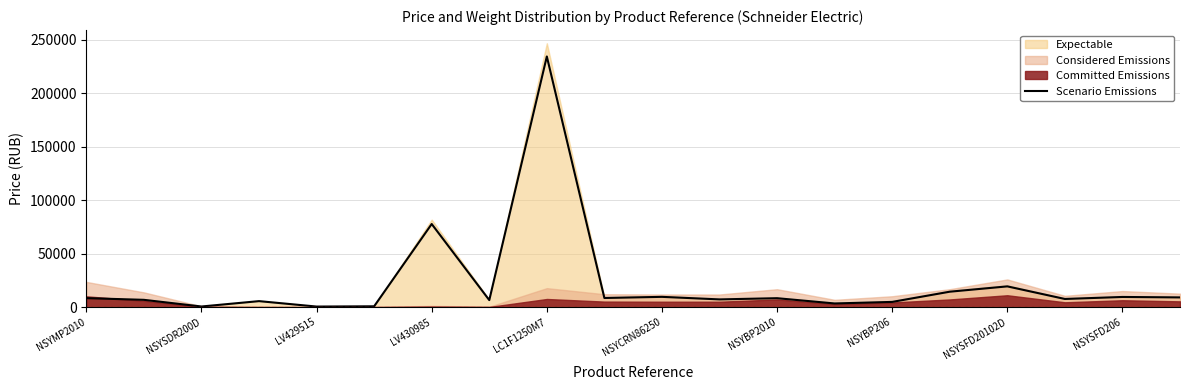

How many lines are shown in the chart?

1